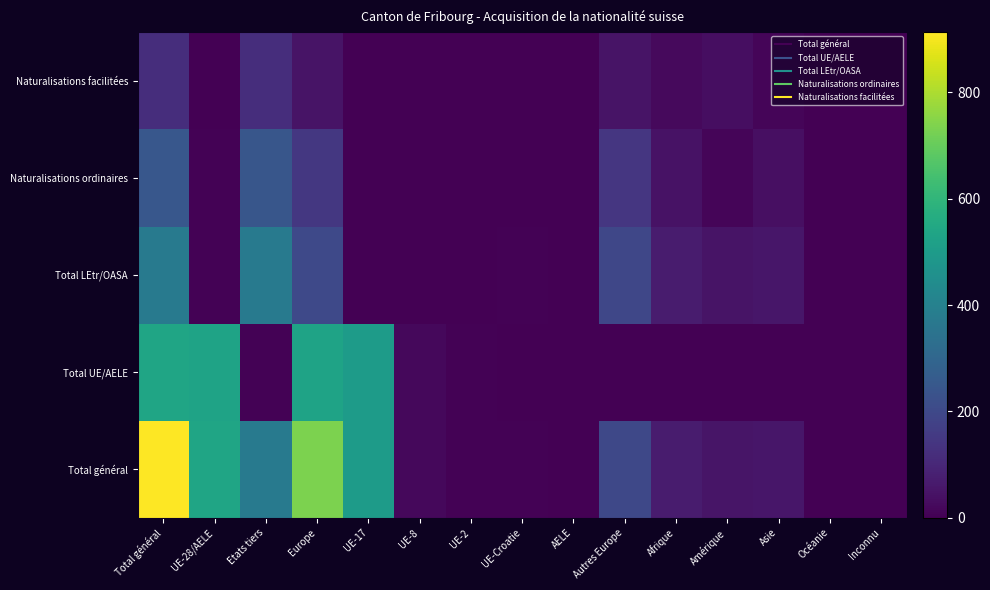

Reading left to right, list all the values displayed in this chart.

Total général: Total général=913	UE-28/AELE=535	Etats tiers=378	Europe=732	UE-17=502	UE-8=21	UE-2=7	UE-Croatie=5	AELE=0	Autres Europe=197	Afrique=71	Amérique=50	Asie=55	Océanie=2	Inconnu=3
Total UE/AELE: Total général=535	UE-28/AELE=529	Etats tiers=6	Europe=531	UE-17=501	UE-8=21	UE-2=7	UE-Croatie=0	AELE=0	Autres Europe=2	Afrique=1	Amérique=3	Asie=0	Océanie=0	Inconnu=0
Total LEtr/OASA: Total général=378	UE-28/AELE=6	Etats tiers=372	Europe=201	UE-17=1	UE-8=0	UE-2=0	UE-Croatie=5	AELE=0	Autres Europe=195	Afrique=70	Amérique=47	Asie=55	Océanie=2	Inconnu=3
Naturalisations ordinaires: Total général=247	UE-28/AELE=4	Etats tiers=243	Europe=148	UE-17=1	UE-8=0	UE-2=0	UE-Croatie=3	AELE=0	Autres Europe=144	Afrique=45	Amérique=11	Asie=39	Océanie=1	Inconnu=3
Naturalisations facilitées: Total général=121	UE-28/AELE=1	Etats tiers=120	Europe=49	UE-17=0	UE-8=0	UE-2=0	UE-Croatie=1	AELE=0	Autres Europe=48	Afrique=24	Amérique=34	Asie=13	Océanie=1	Inconnu=0